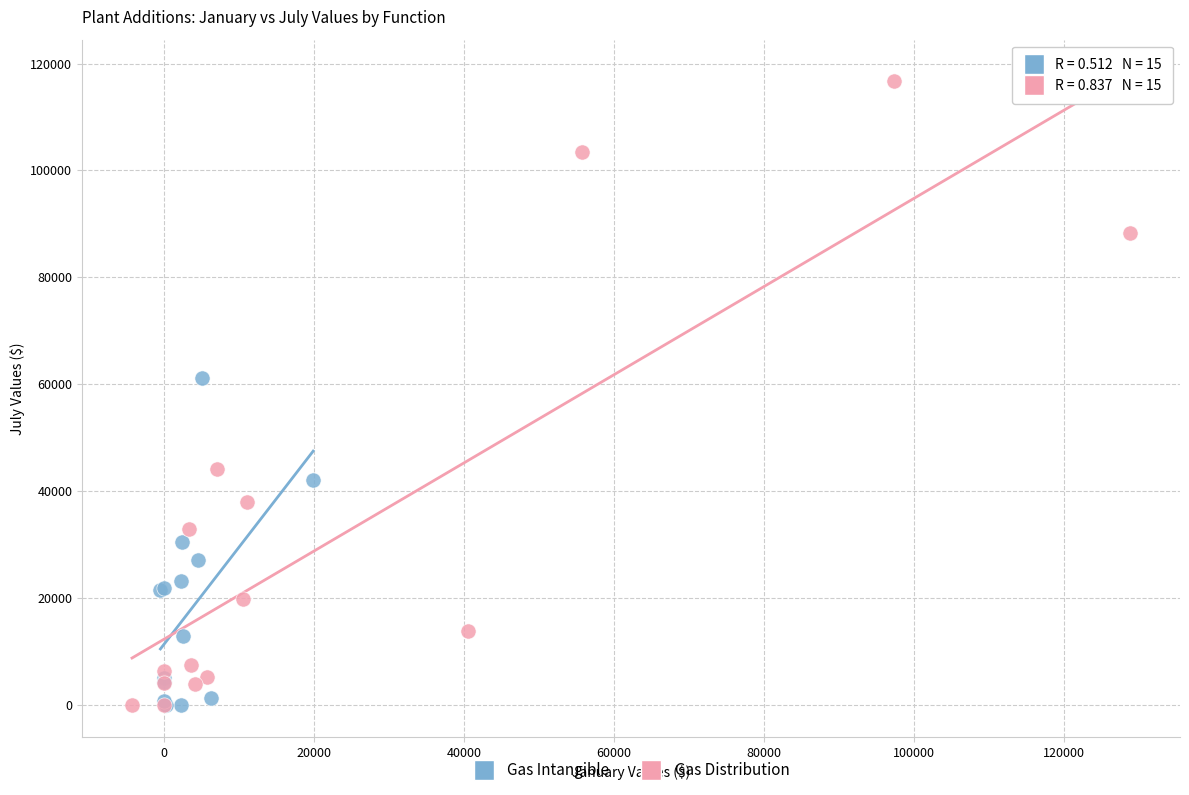

Which series contains the highest Y value?

Gas Distribution